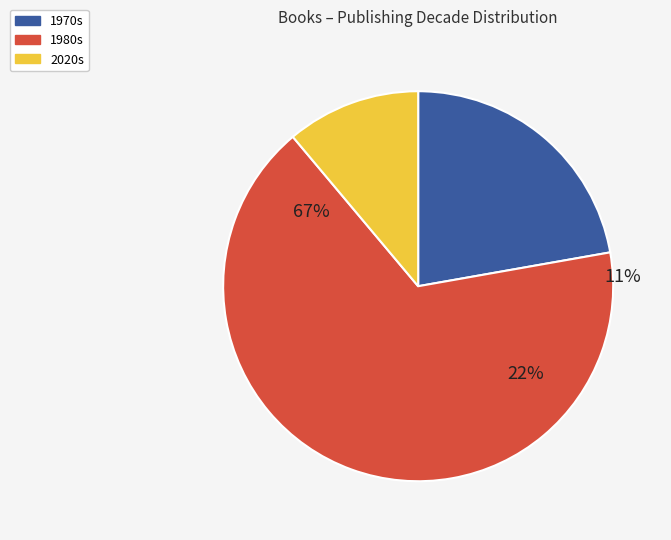

Is it true that 18260 is 1% of the pie?

False